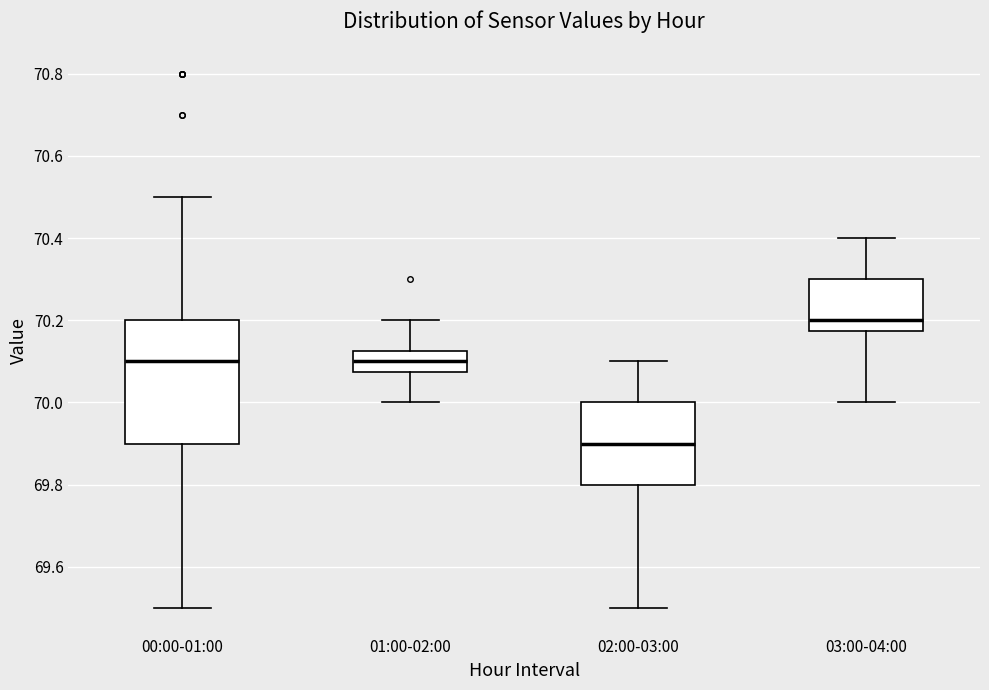

Where does the lower whisker of the box for 01:00-02:00 end on the y-axis? The values are not printed on the chart, so give them approximately, as read against the axis.

70.00